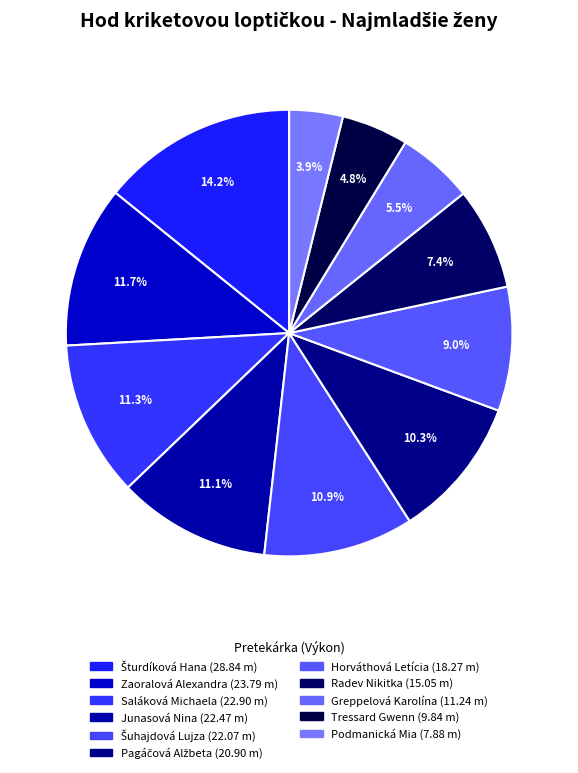

How many slices are in this pie chart?

11